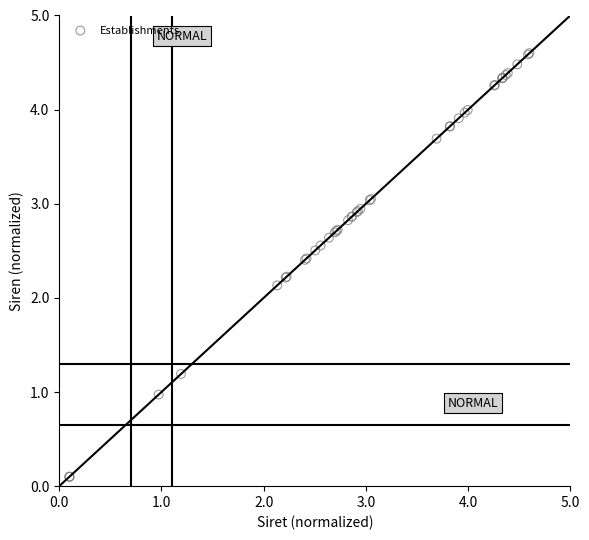

What Y value in the scatter plot is closest to 2?

2.1